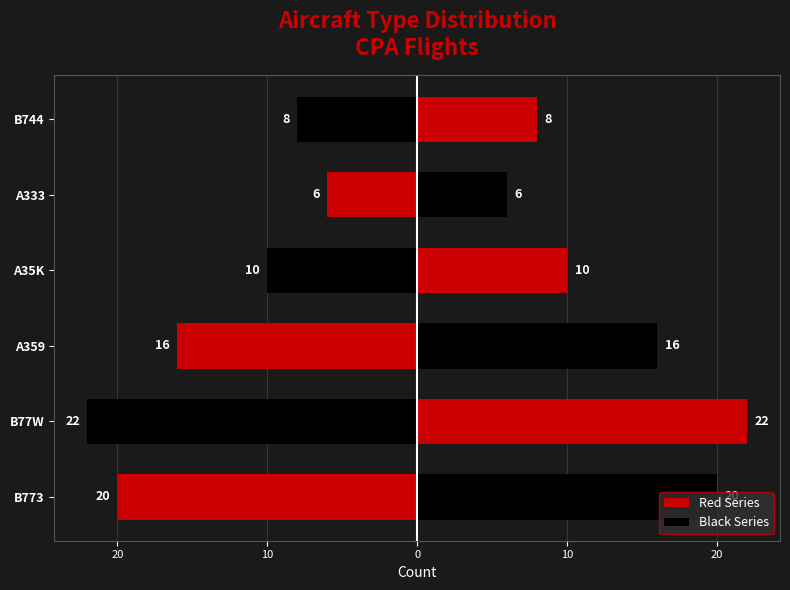

What is the difference between the second highest and second lowest values in the Count (right) series?

12